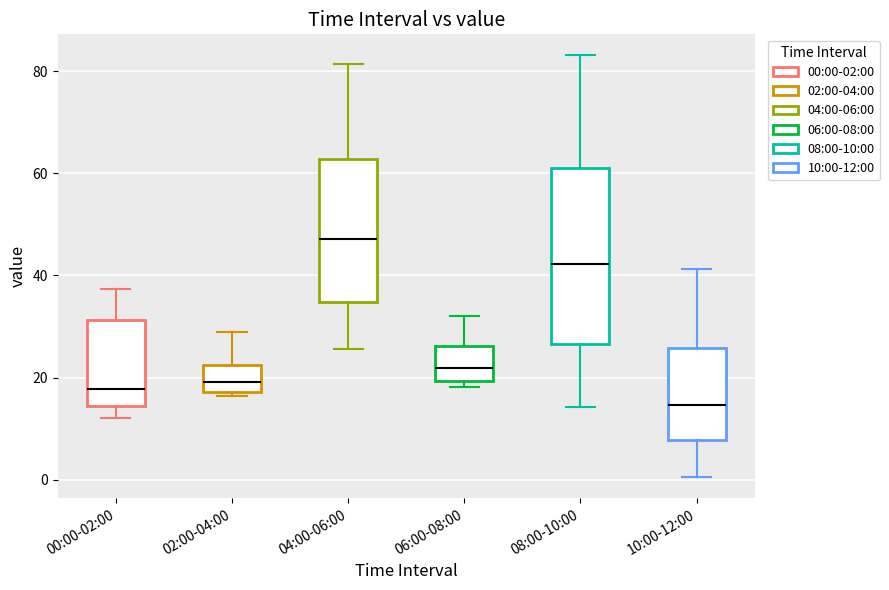

Which box has the highest median line?

04:00-06:00